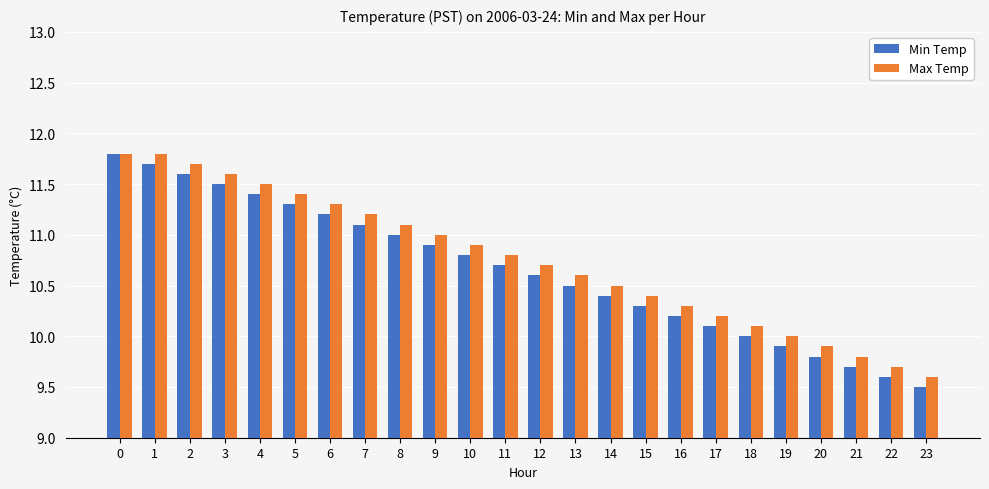

How many distinct data groups are displayed?

2